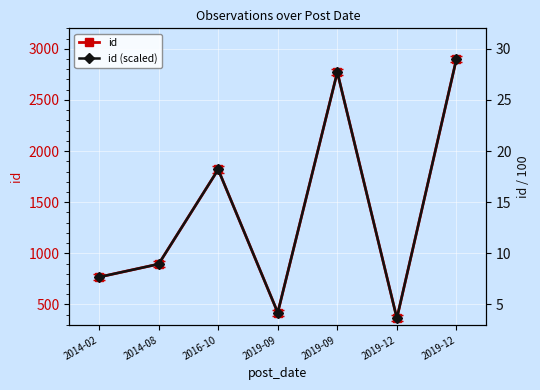

Rank the series by their average value, from lowest to highest.

id (scaled), id